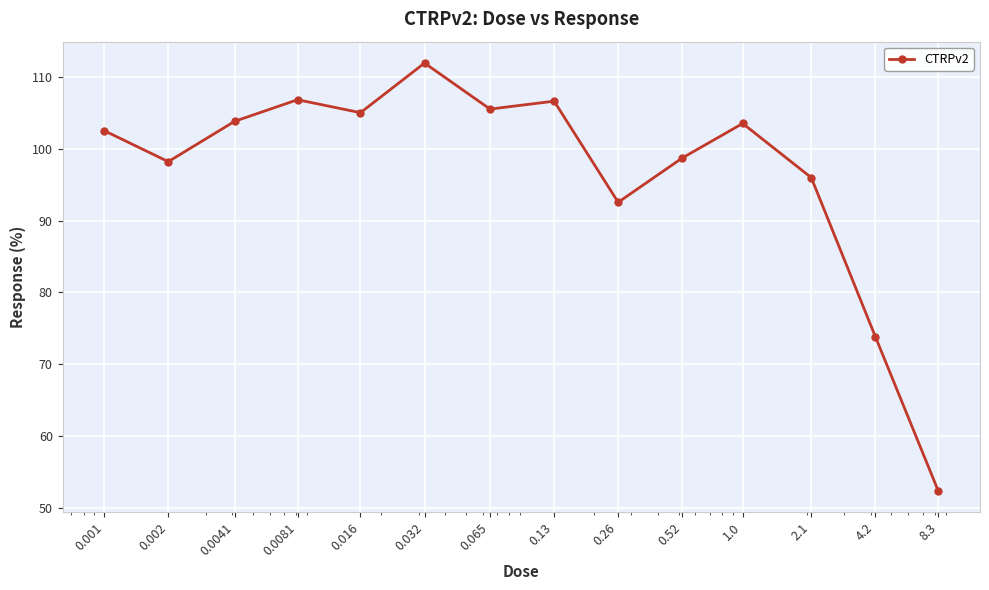

What is the average value?

96.9